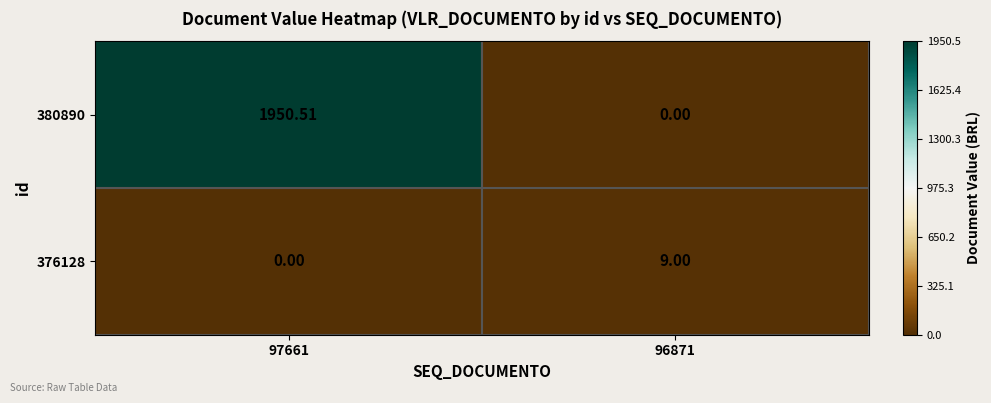

What is the difference between the highest and lowest values at 97661?

1950.5